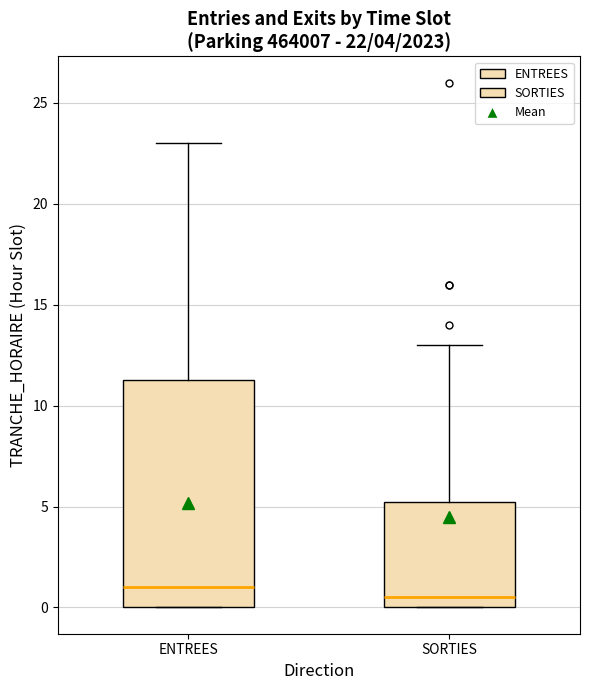

Which box has the highest median line?

ENTREES